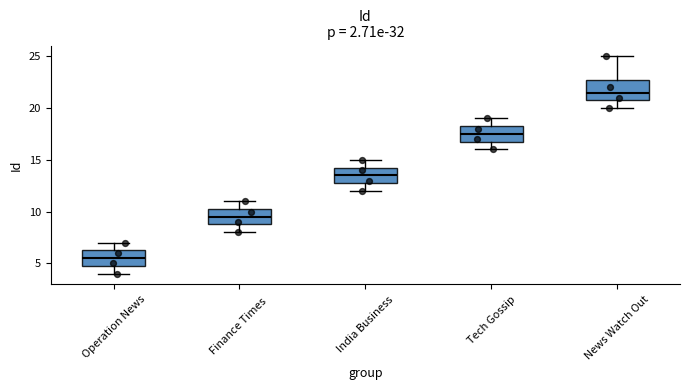

Reading left to right, read every box against the y-axis: the position of its median line, the range the box covers, and the ends of its whiskers. The values are not printed on the chart, so give them approximately, as read against the axis.

Operation News: median 5.5, box 5.0 to 6.5, whiskers 4.0 to 7.0
Finance Times: median 9.5, box 9.0 to 10.5, whiskers 8.0 to 11.0
India Business: median 13.5, box 13.0 to 14.5, whiskers 12.0 to 15.0
Tech Gossip: median 17.5, box 17.0 to 18.5, whiskers 16.0 to 19.0
News Watch Out: median 21.5, box 21.0 to 23.0, whiskers 20.0 to 25.0